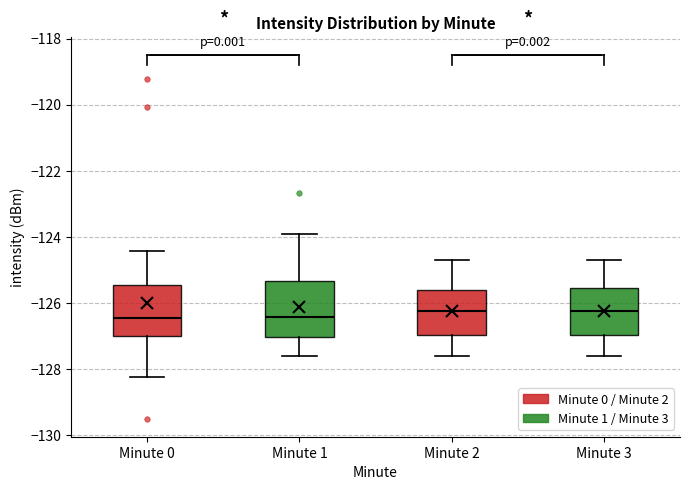

Reading left to right, read every box against the y-axis: the position of its median line, the range the box covers, and the ends of its whiskers. The values are not printed on the chart, so give them approximately, as read against the axis.

Minute 0: median -126.4, box -127.0 to -125.4, whiskers -128.2 to -124.4
Minute 1: median -126.4, box -127.0 to -125.4, whiskers -127.6 to -124.0
Minute 2: median -126.2, box -127.0 to -125.6, whiskers -127.6 to -124.6
Minute 3: median -126.2, box -127.0 to -125.6, whiskers -127.6 to -124.6